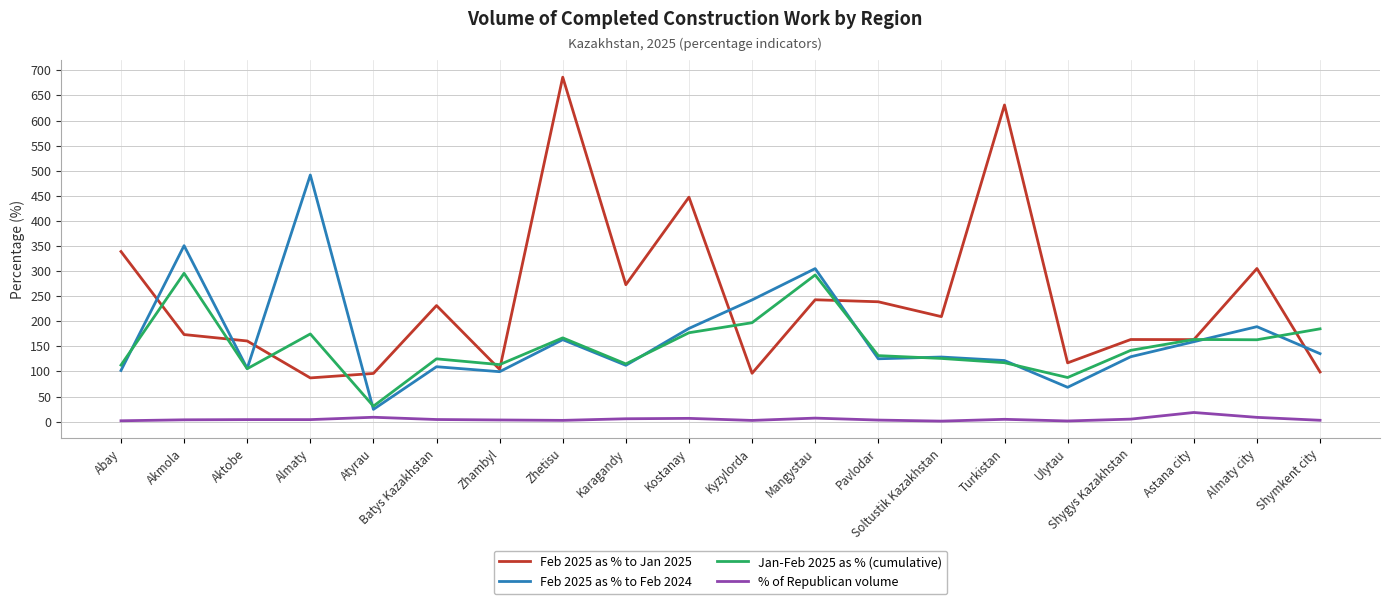

True or false: Feb 2025 as % to Jan 2025 and % of Republican volume cross at least once.

False